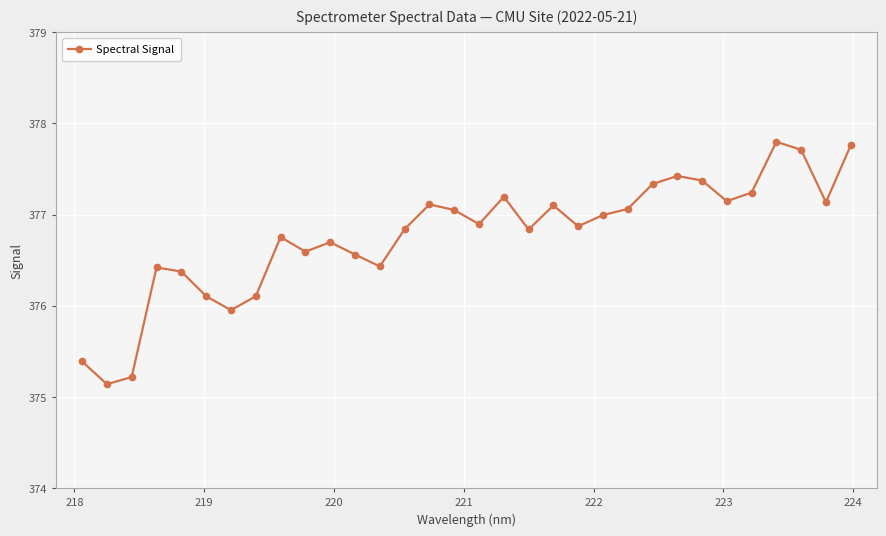

What is the smallest value displayed?

375.1